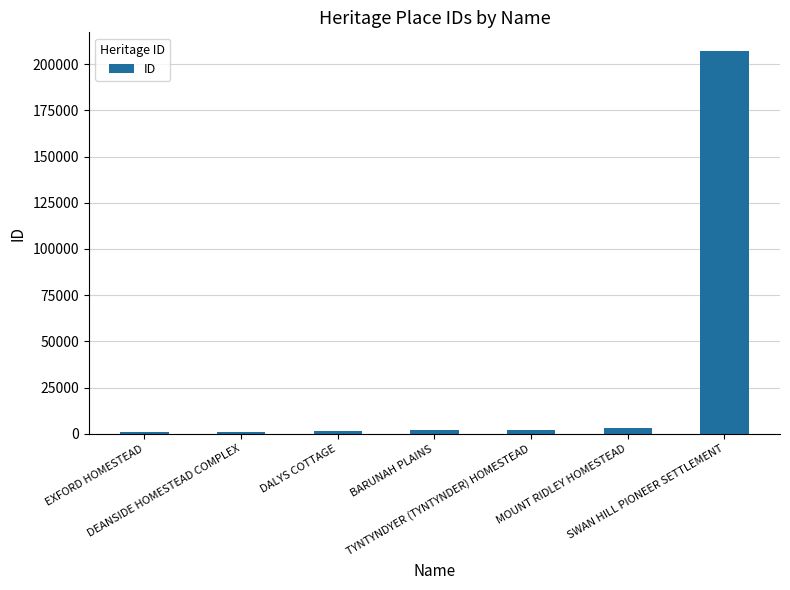

The value at BARUNAH PLAINS is 1857. True or false?

True